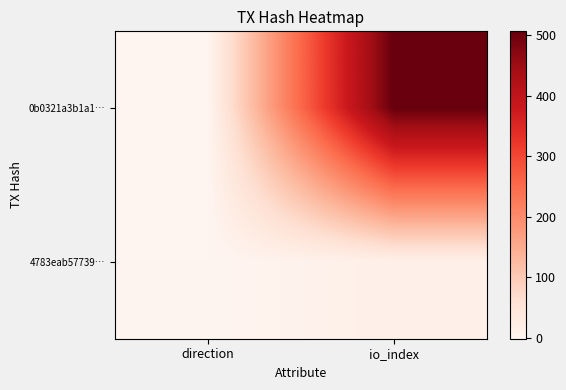

Reading left to right, list all the values displayed in this chart.

0b0321a3b1a1…: direction=-1	io_index=506
4783eab57739…: direction=1	io_index=16